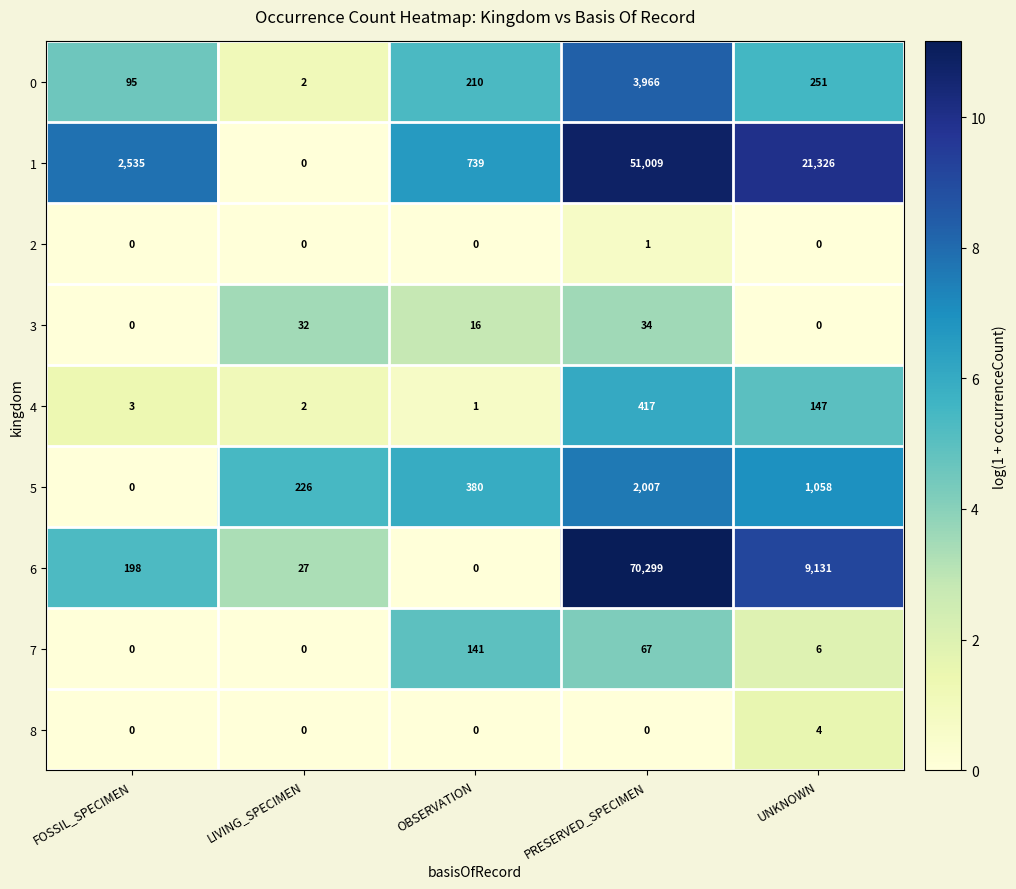

What is the spread (max minus min) of values at UNKNOWN?

21326